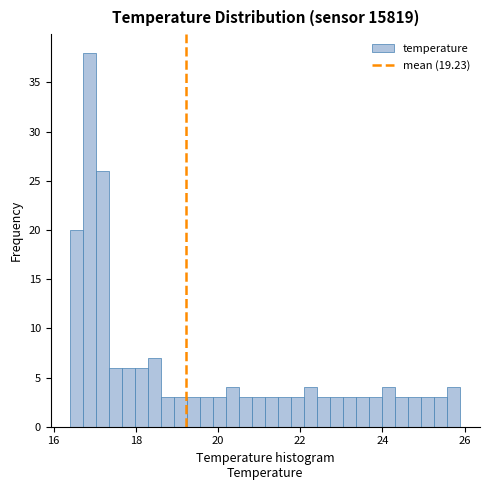

Read against the x-axis, roughly where is the centre of the tallest bar?

16.8